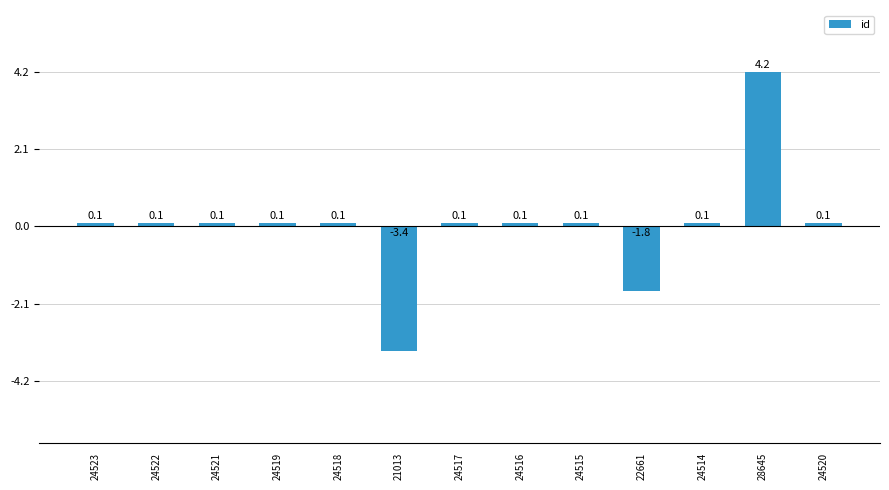

What is the maximum value shown in the chart?

4221.6